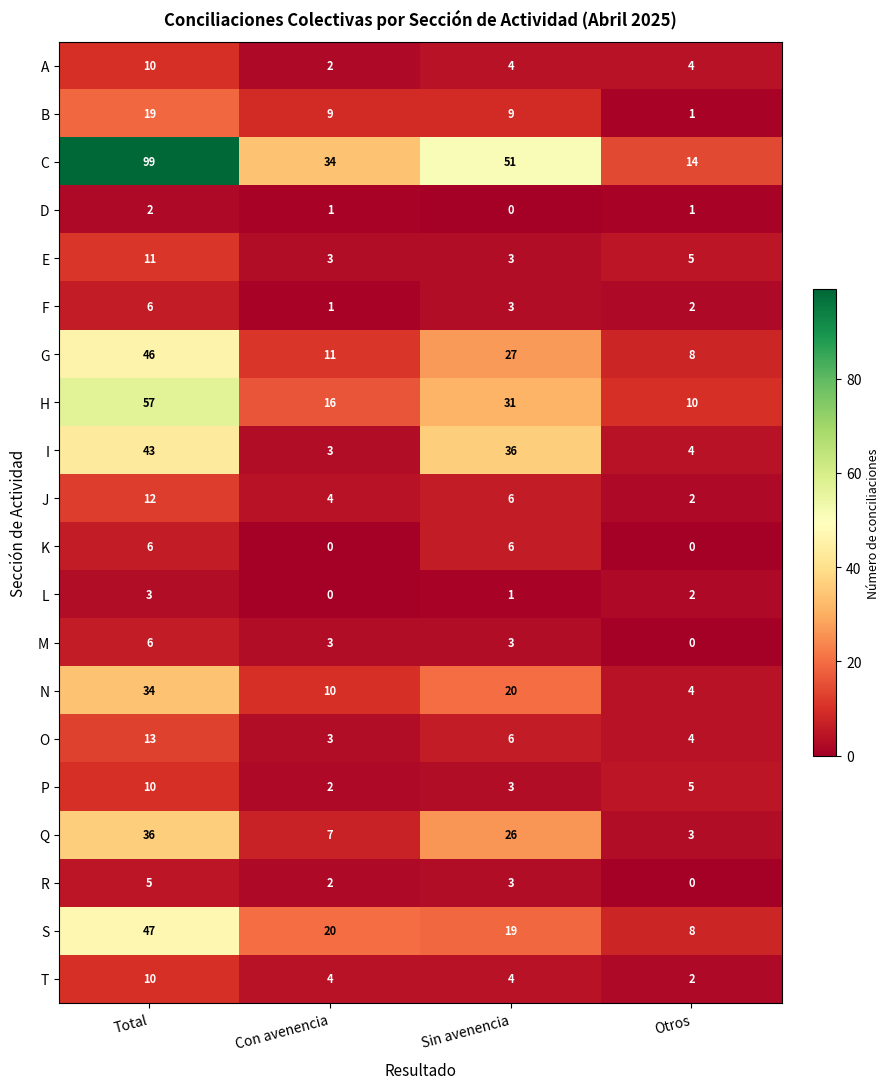

How many data points does each series have?

4